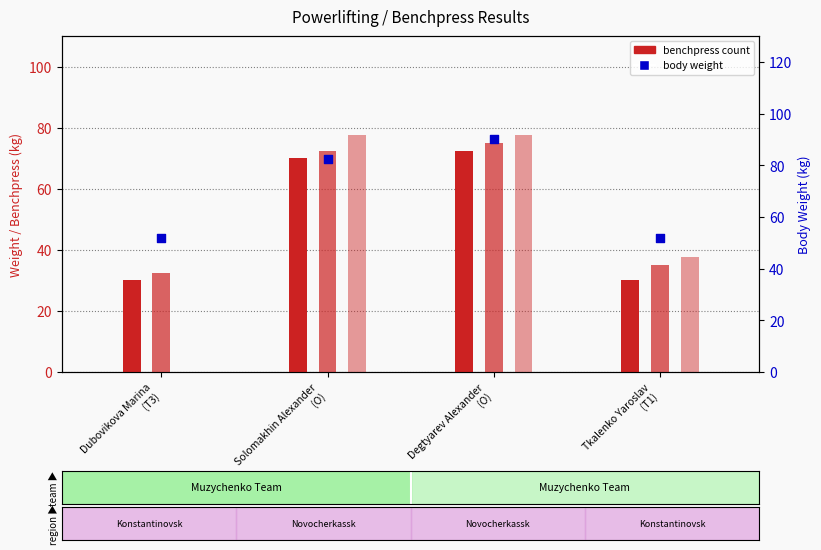

What is the total value across all series at Dubovikova Marina
(T3)?

114.5